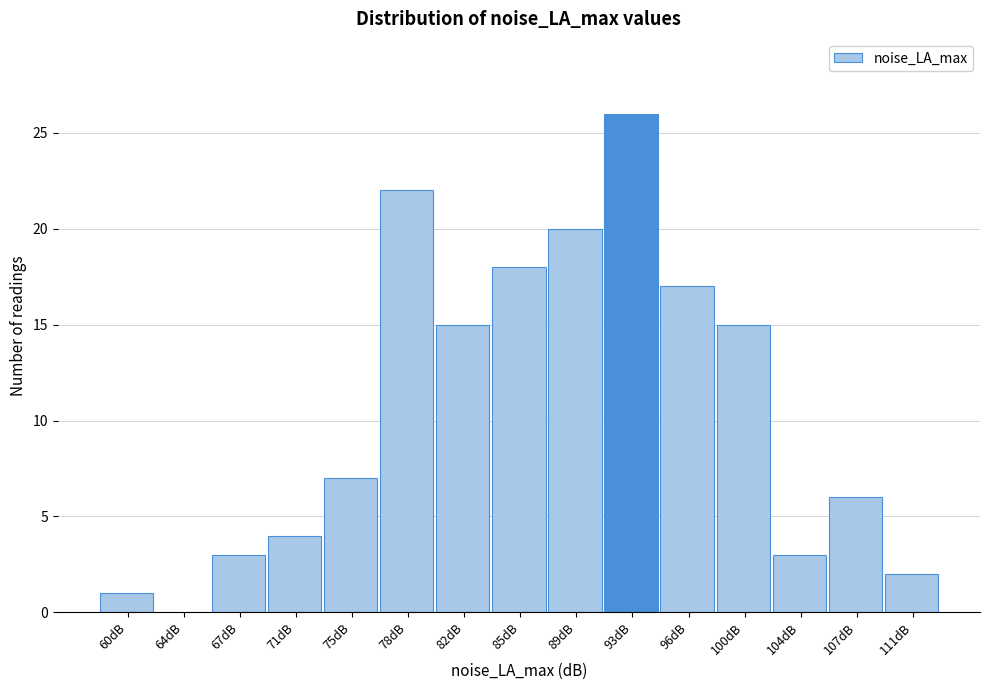

Which range on the x-axis has the tallest bar?

91.0 to 94.5